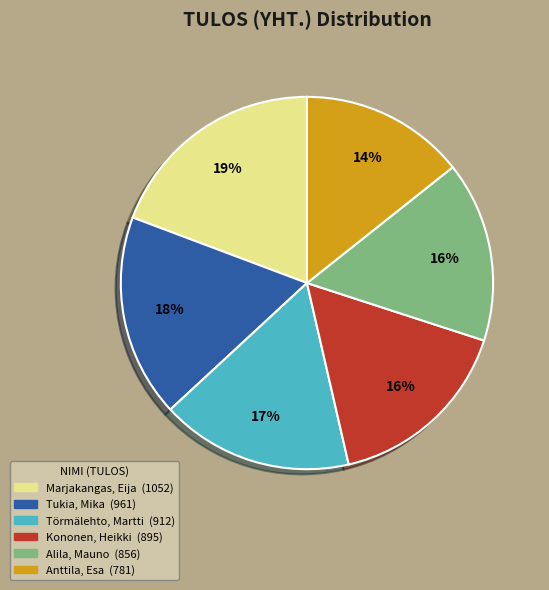

What is the ratio of the value at Marjakangas, Eija to the value at Tukia, Mika?

1.1